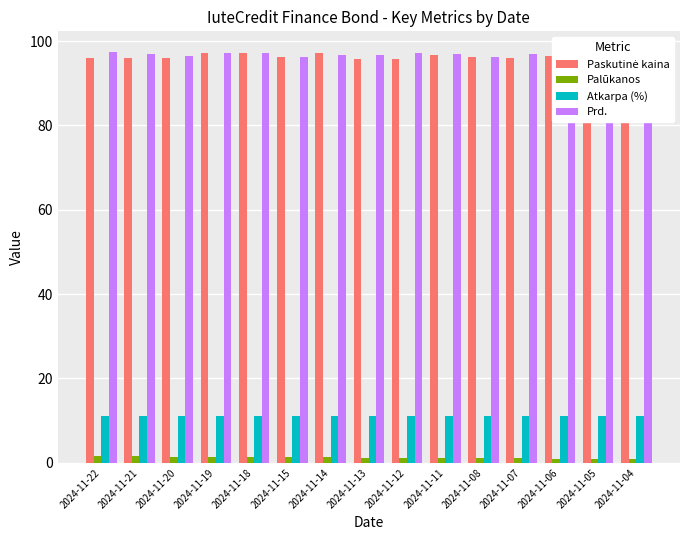

What is the maximum value shown in the chart?

97.4